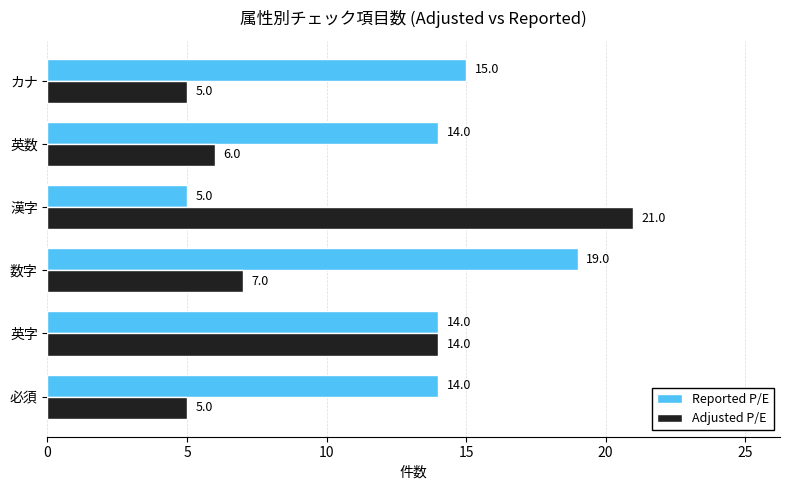

Which category has the highest value in the Adjusted P/E series?

漢字